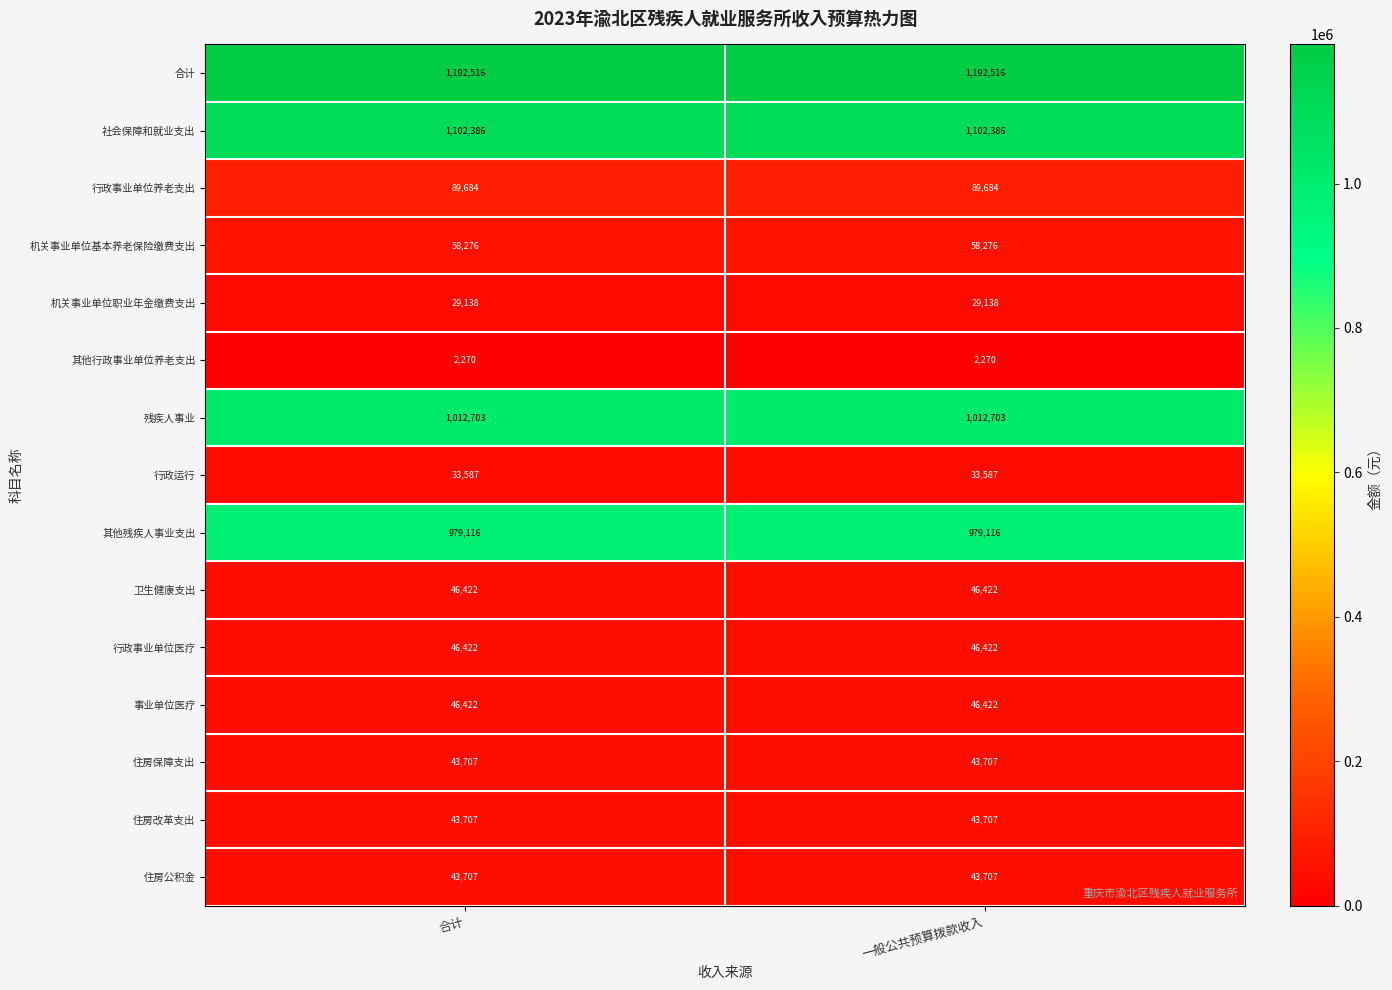

Is it true that 事业单位医疗 equals 75212 at 一般公共预算拨款收入?

False